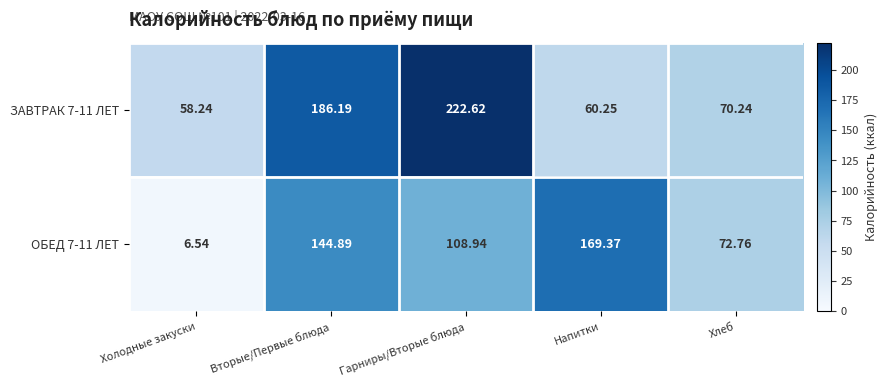

At which label does ЗАВТРАК 7-11 ЛЕТ reach its peak?

Гарниры/Вторые блюда